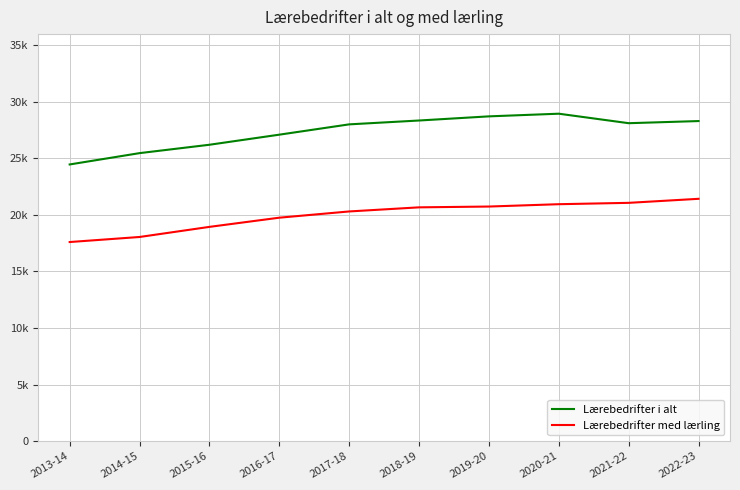

What is the value of the Lærebedrifter med lærling point at the 8th from the left?

20953